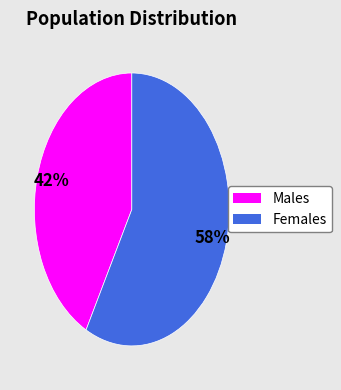

To the nearest percent, what is the average slice percentage?

50%